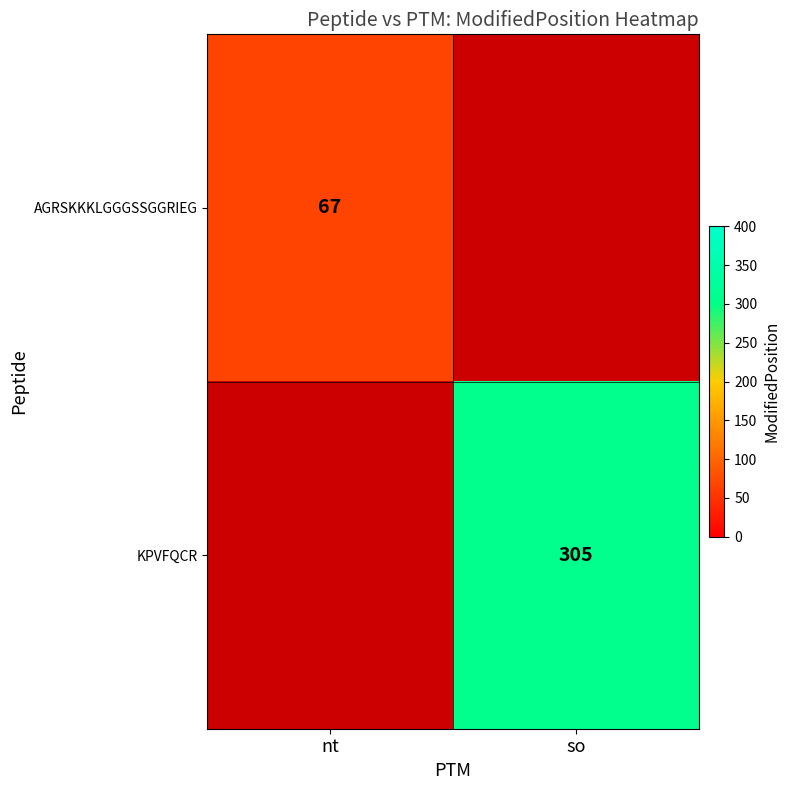

The KPVFQCR series shows 305 at so. True or false?

True